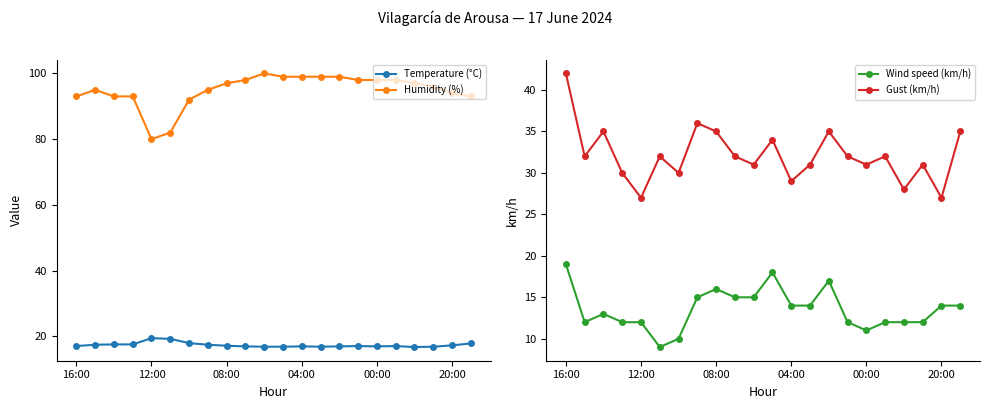

True or false: Humidity (%) and Temperature (°C) cross at least once.

False